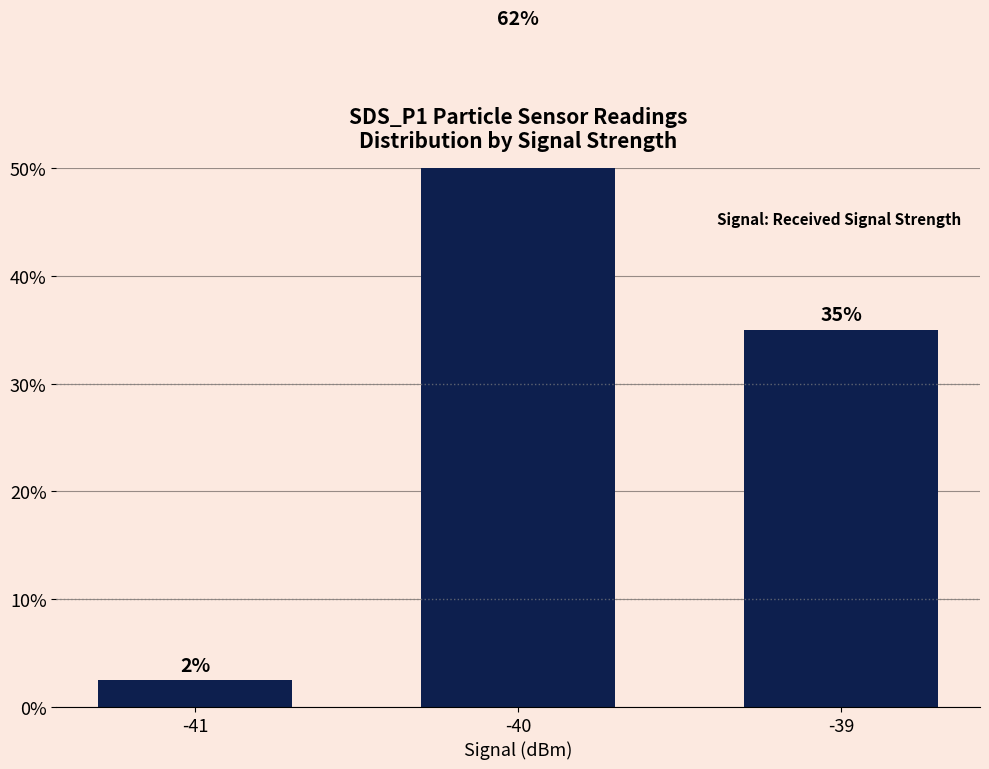

Reading left to right, extract all data points from this chart.

2.5	62.5	35.0